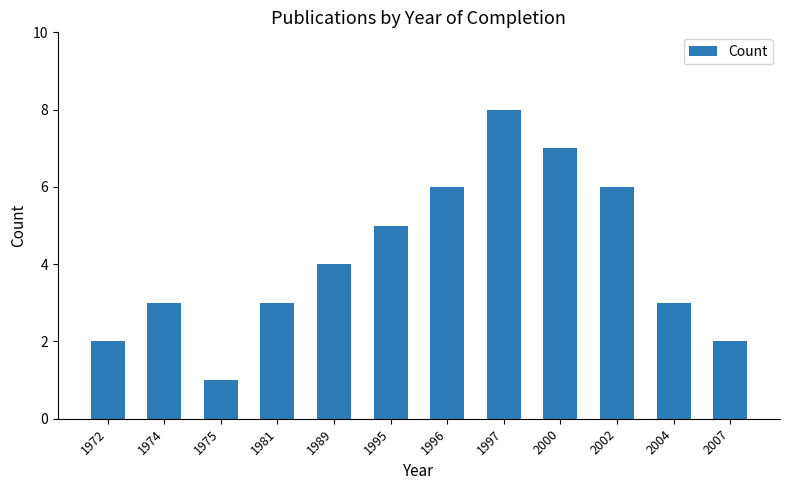

Are the bars horizontal?

No